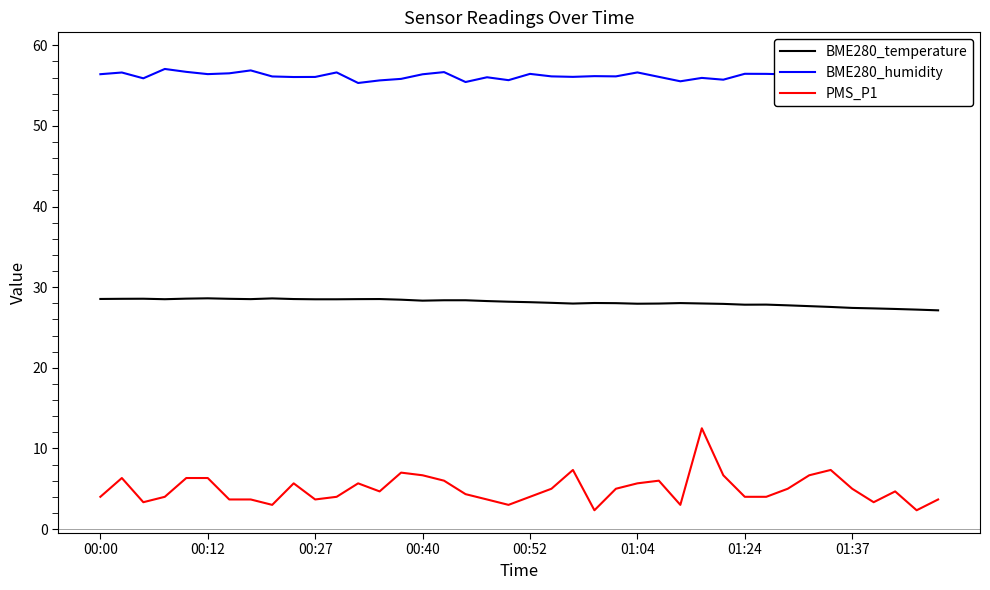

What is the difference between the highest and lowest values at 39?

55.1